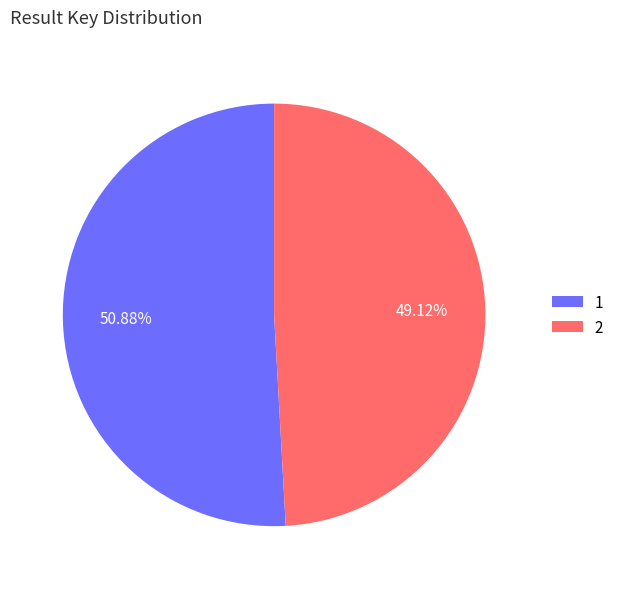

Which category has the smallest portion of the pie?

2